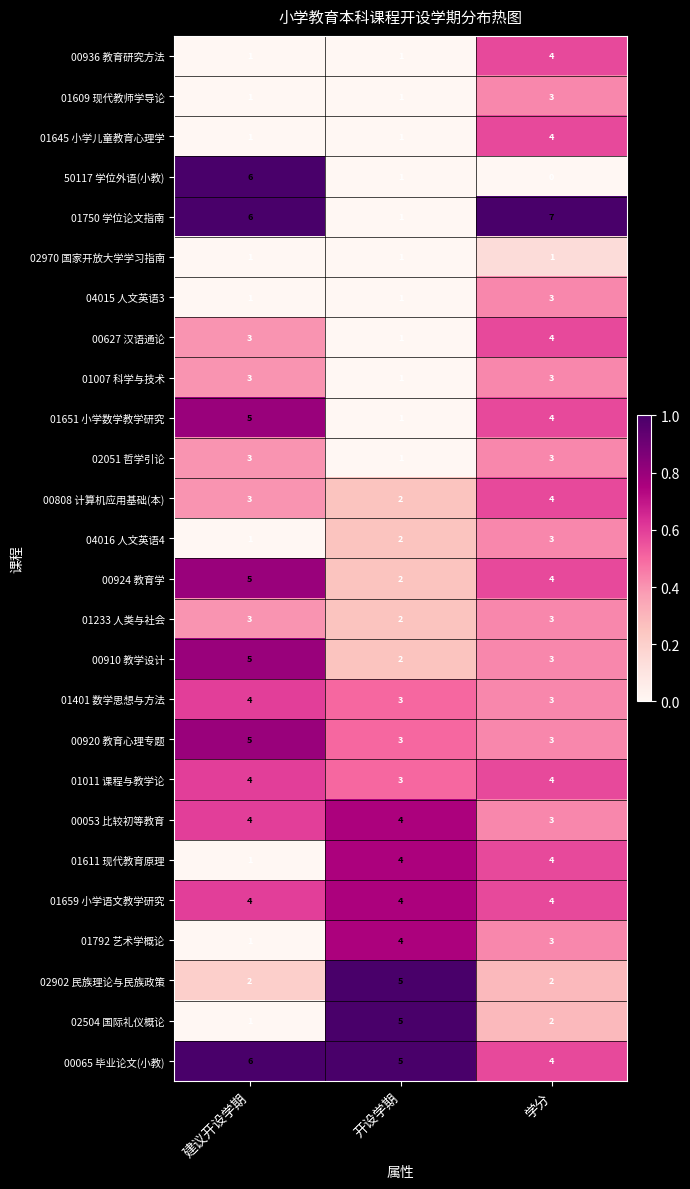

True or false: 02902 民族理论与民族政策 has a value of 2 at 建议开设学期.

True